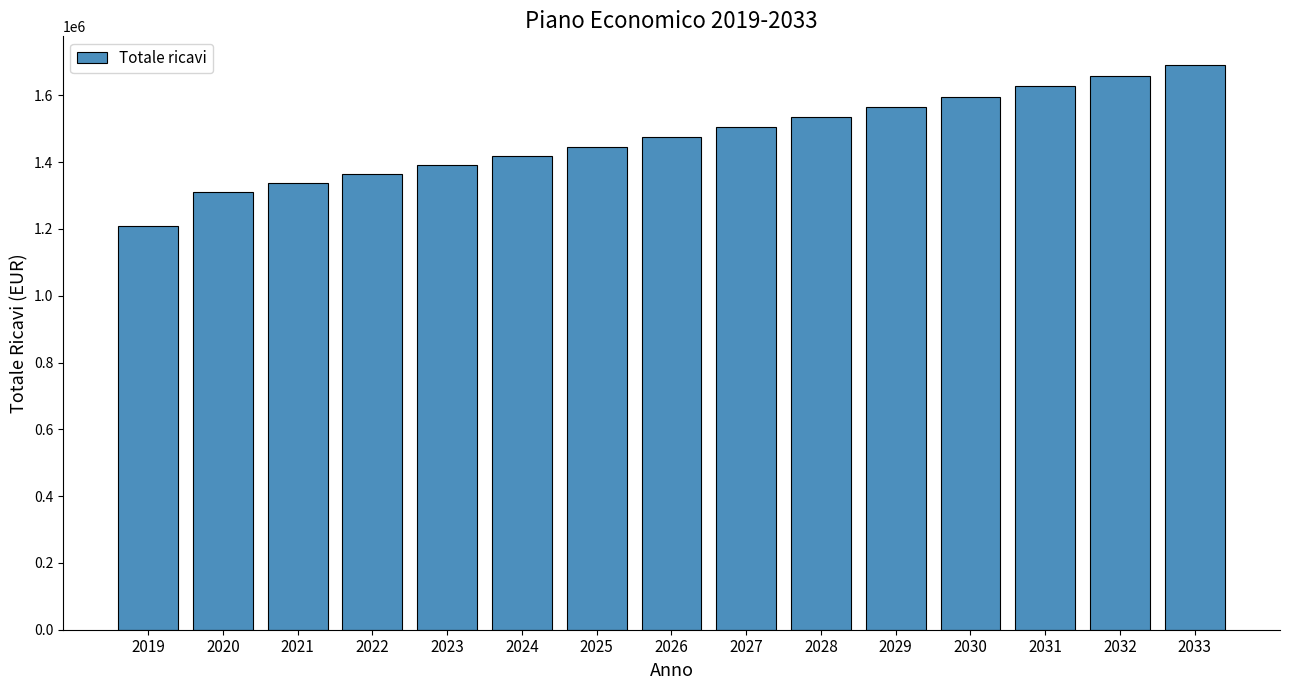

What is the difference between the values at 2021 and 2019?

126945.0